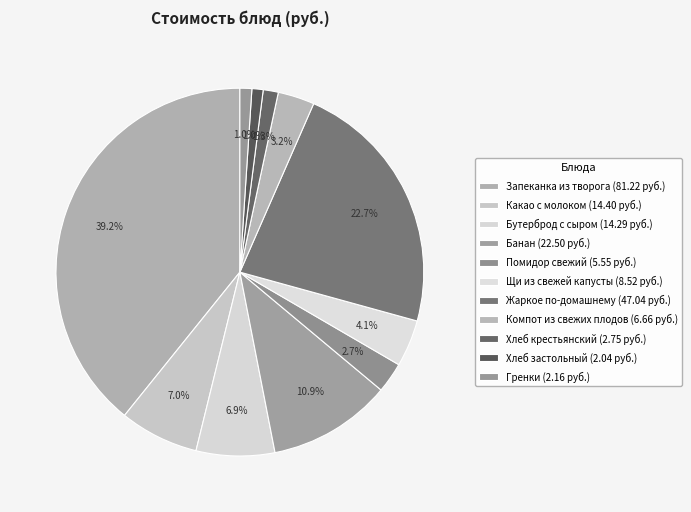

What is the total percentage of Бутерброд с сыром and Жаркое по-домашнему?

29.6%